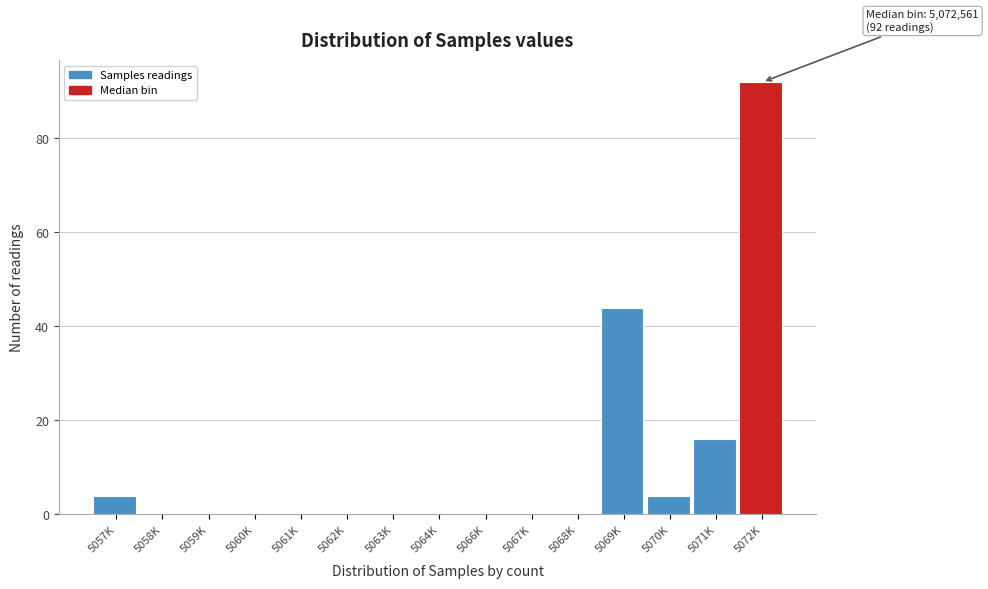

Reading right to left, extract all data points from this chart.

5072K=92	5071K=16	5070K=4	5069K=44	5068K=0	5067K=0	5066K=0	5064K=0	5063K=0	5062K=0	5061K=0	5060K=0	5059K=0	5058K=0	5057K=4